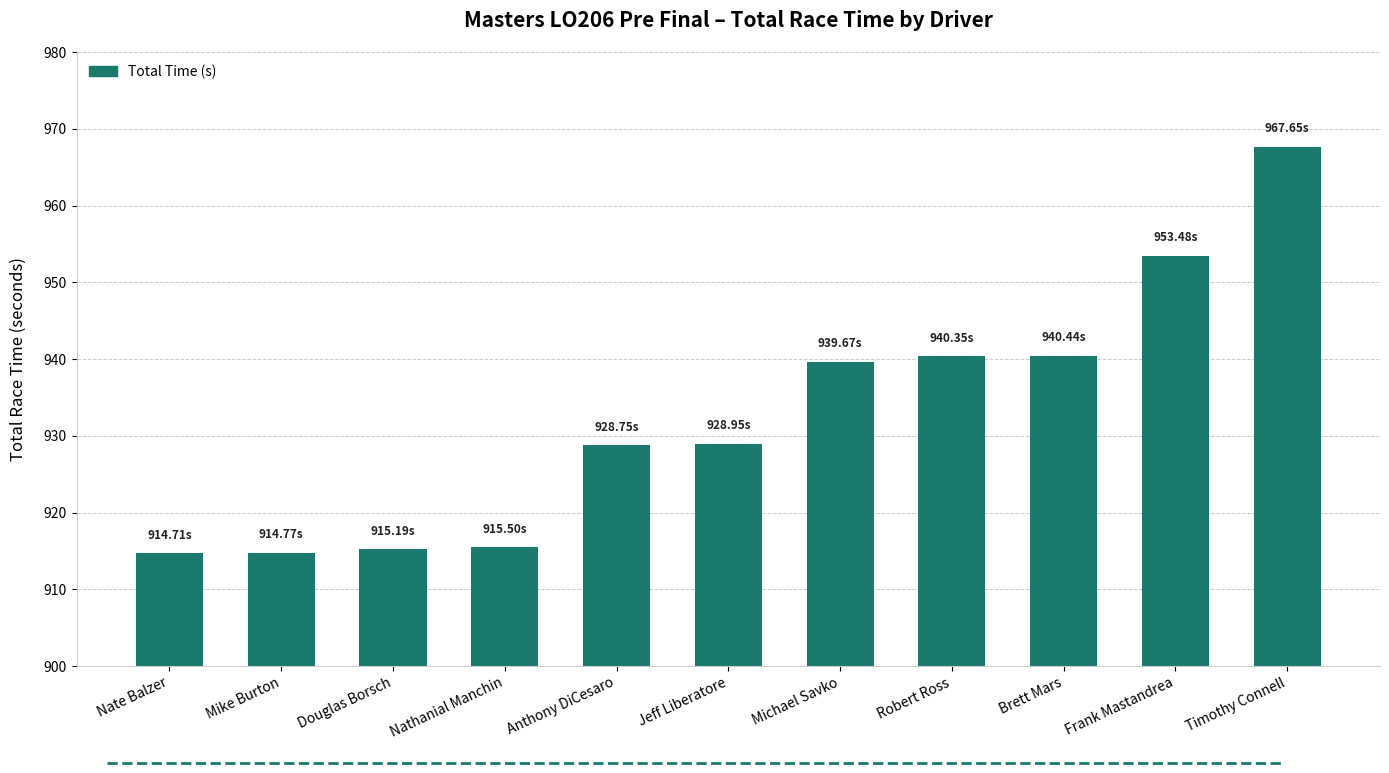

What is the label of the 9th bar from the left?

Brett Mars